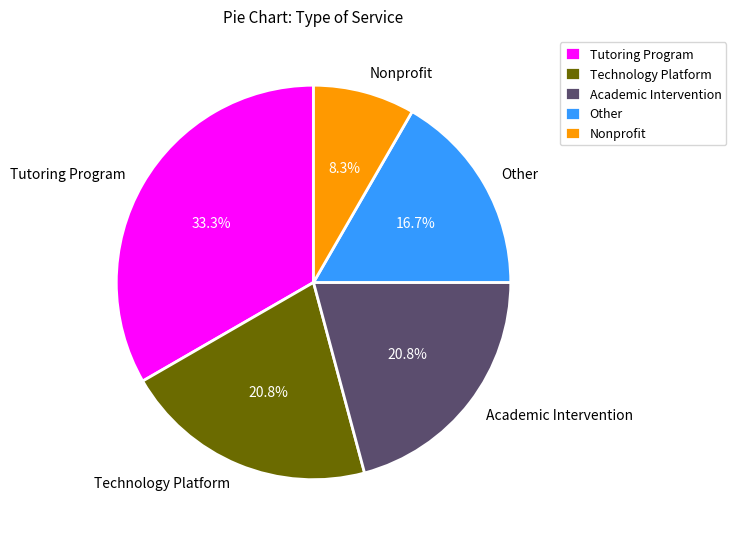

To the nearest percent, what is the average slice percentage?

20%